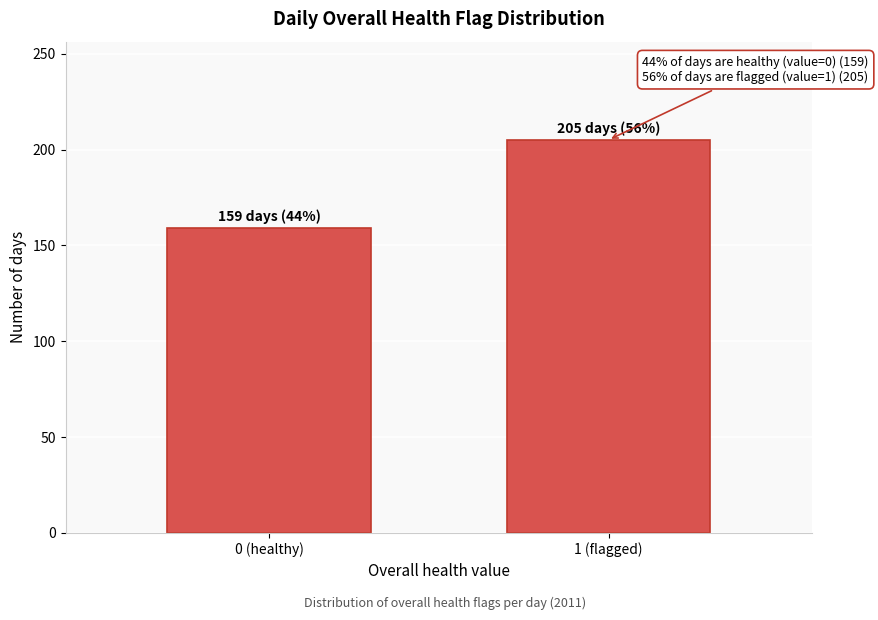

Reading left to right, what are all the values shown in this chart?

159	205